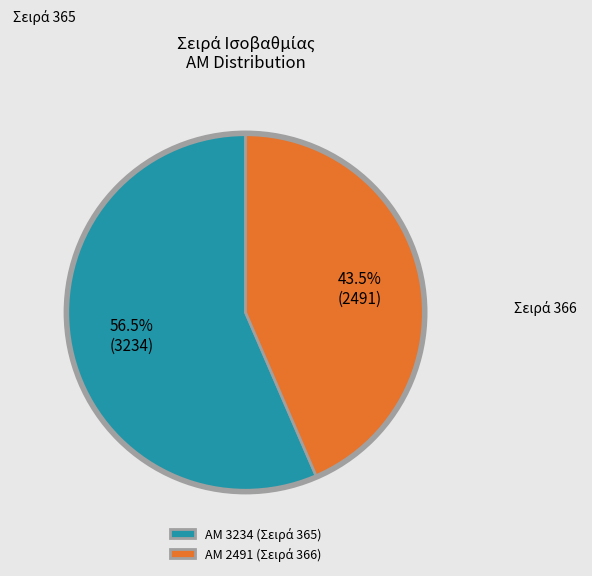

Does any single category account for the majority?

Yes